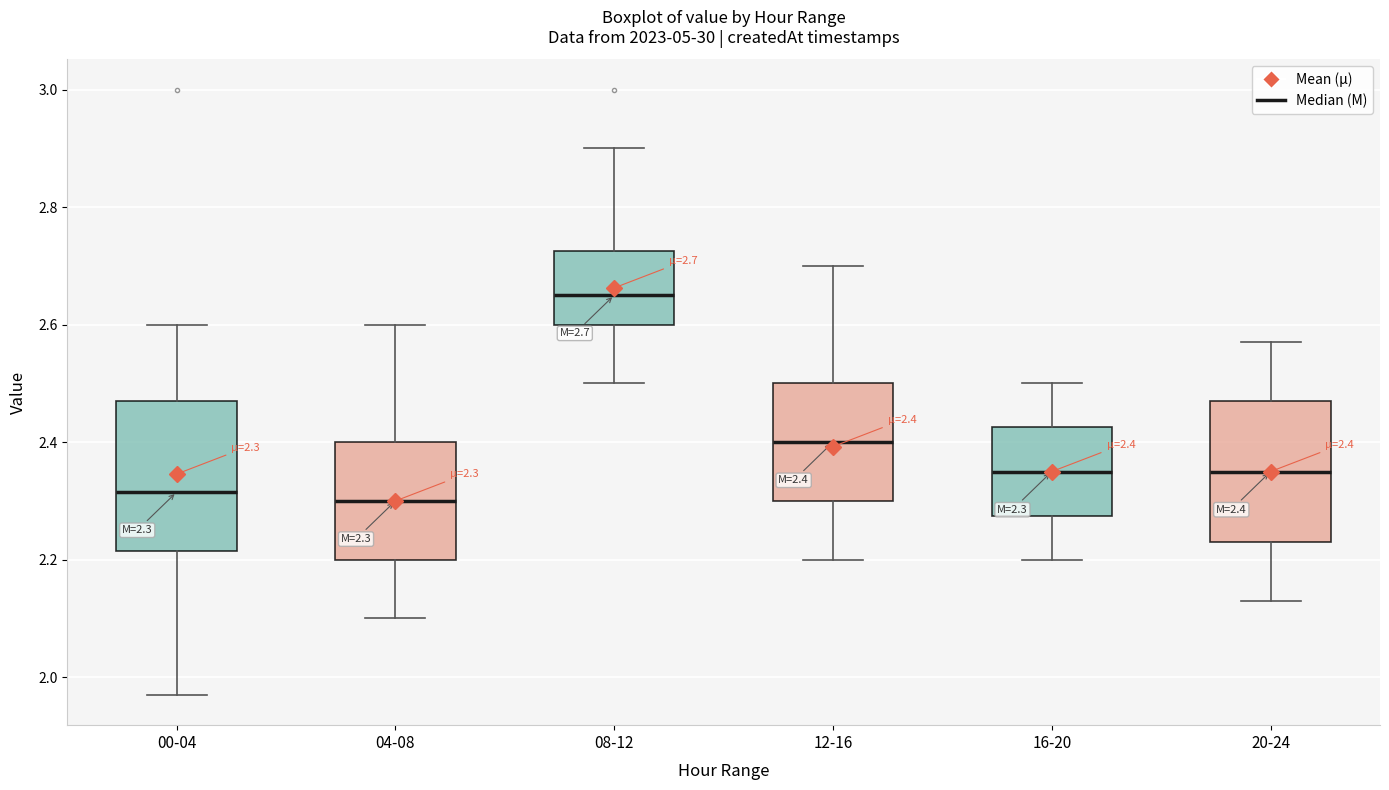

Which box has the highest median line?

08-12